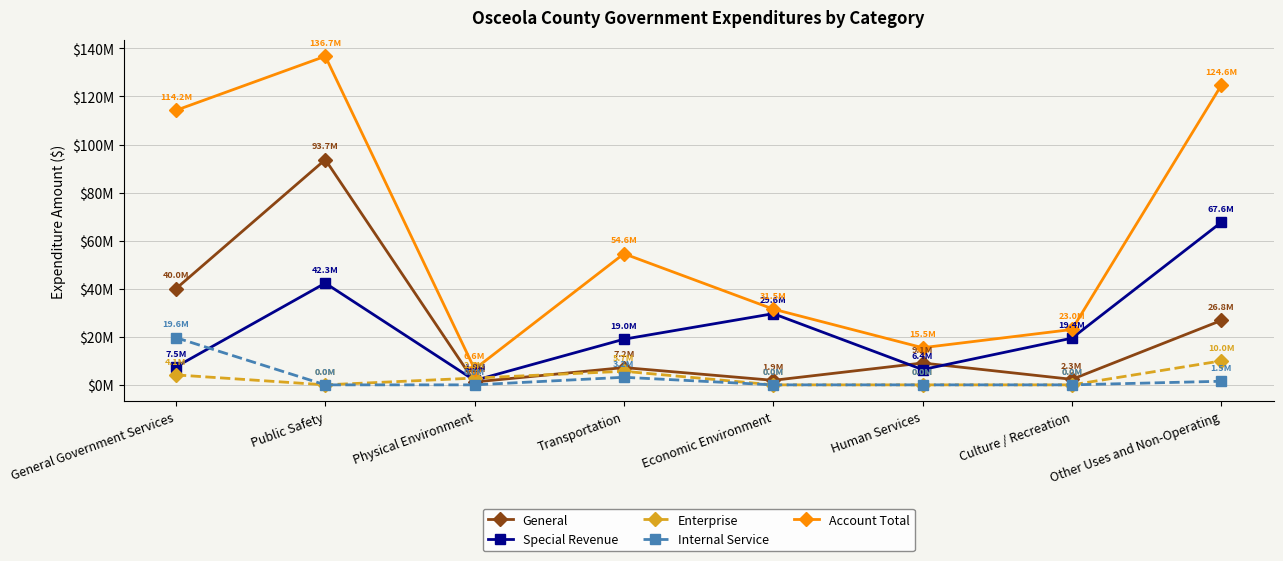

Where is the first local minimum for General?

Physical Environment